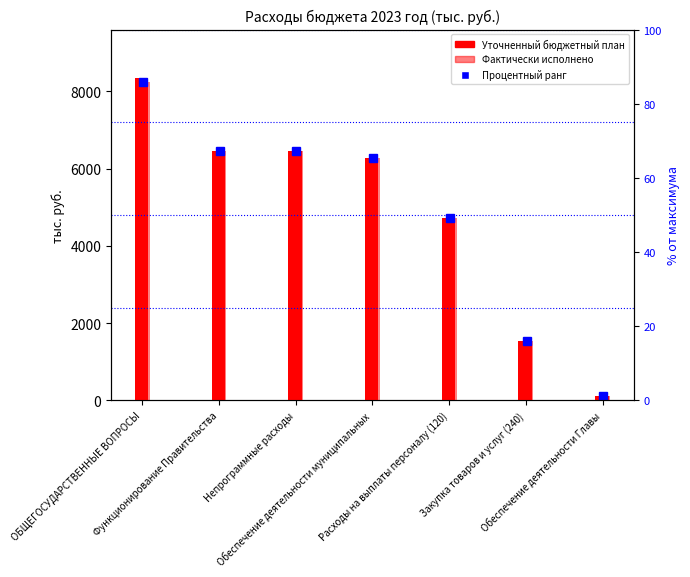

What is the difference between the highest and lowest values at Обеспечение деятельности муниципальных?

5.2